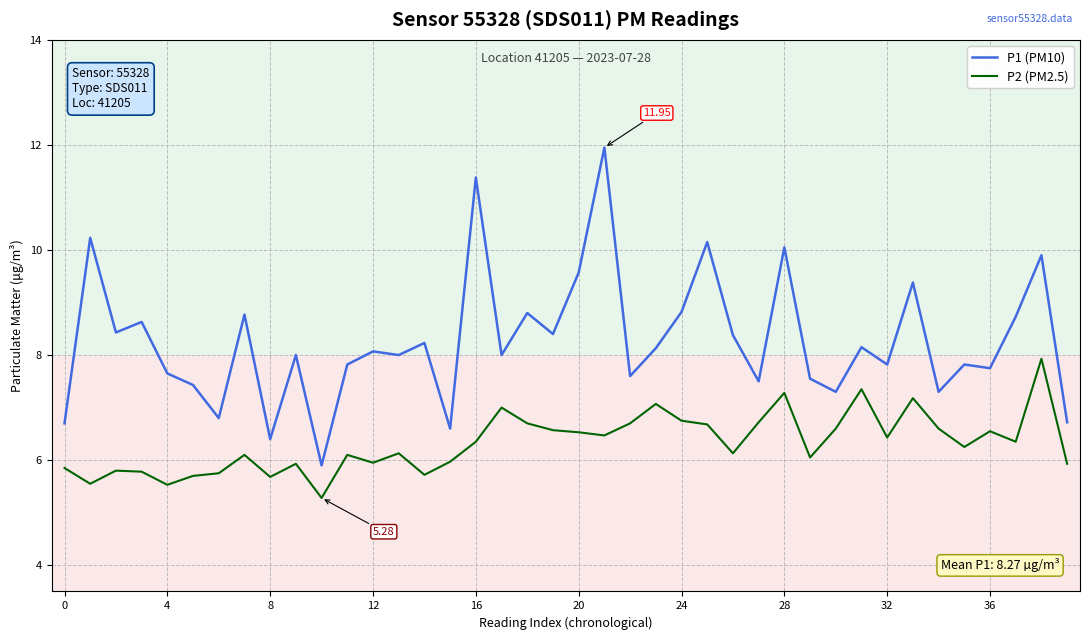

Which series has the largest total across all categories?

P1 (PM10)